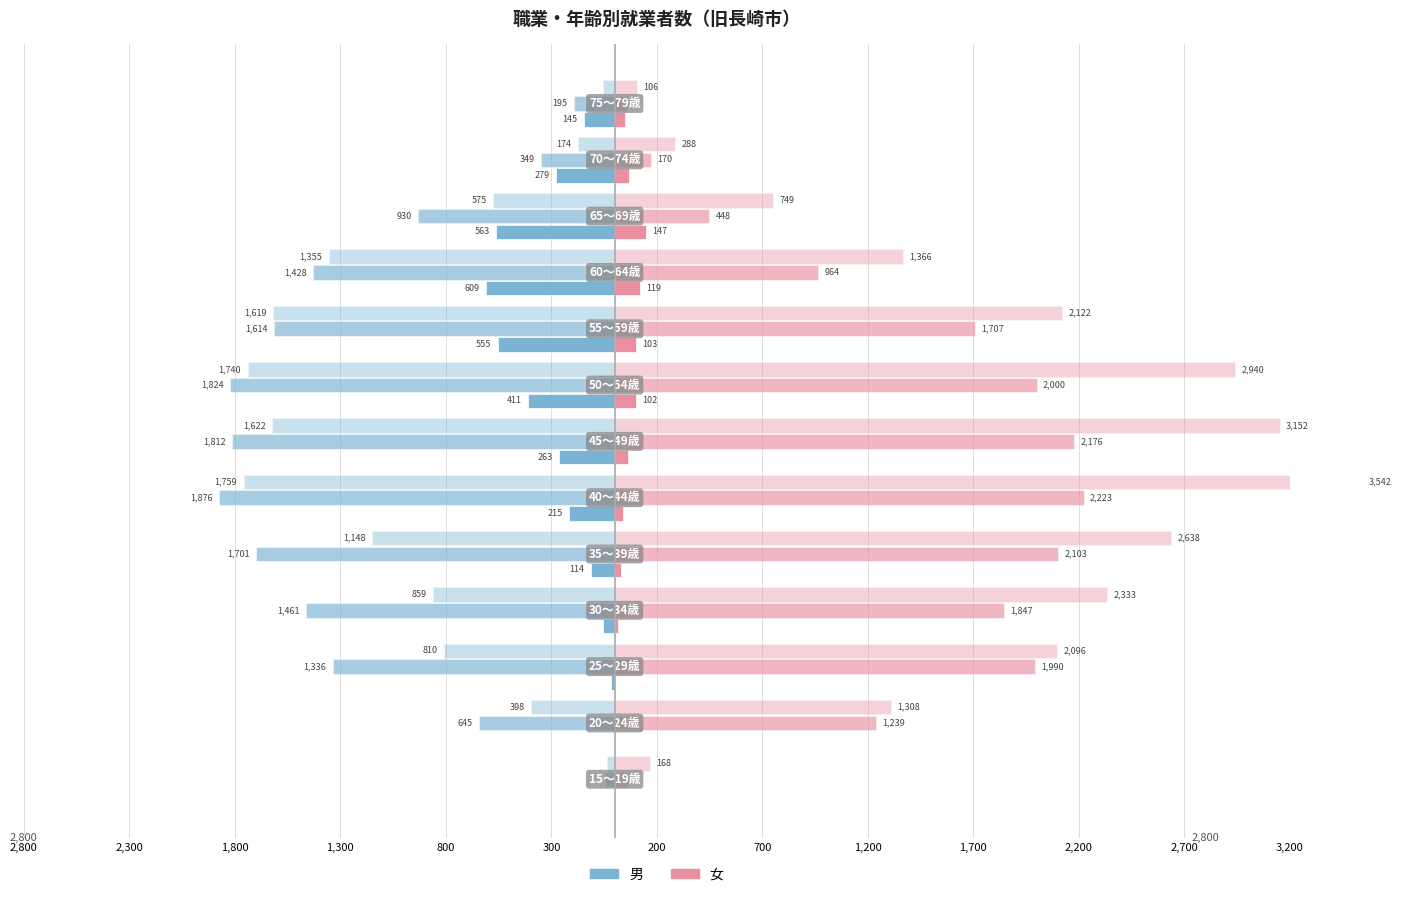

The 女 専門的・技術的職業 series shows 2223 at 300. True or false?

True